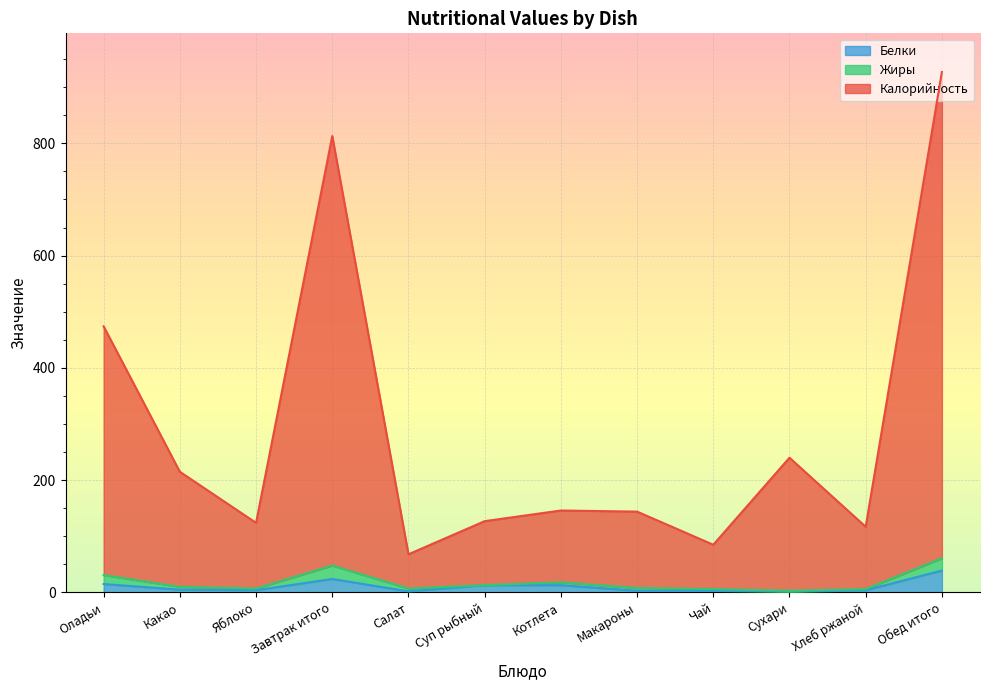

What is the spread (max minus min) of values at Обед итого?

888